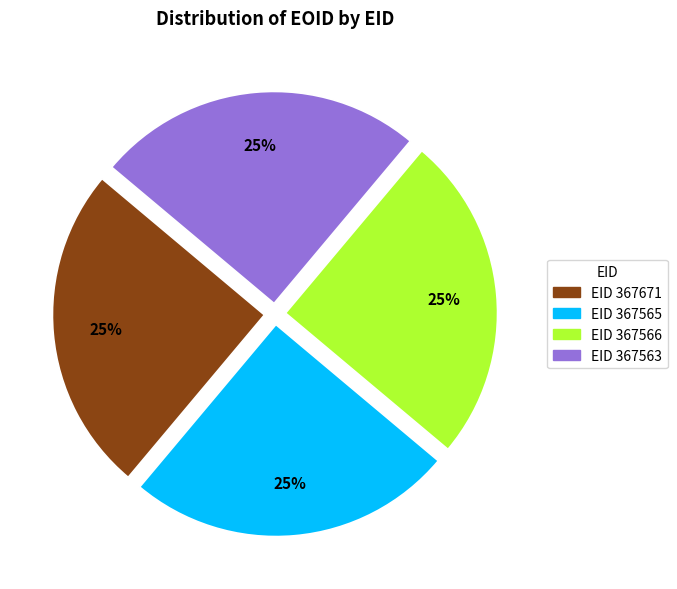

How many segments does this pie chart have?

4